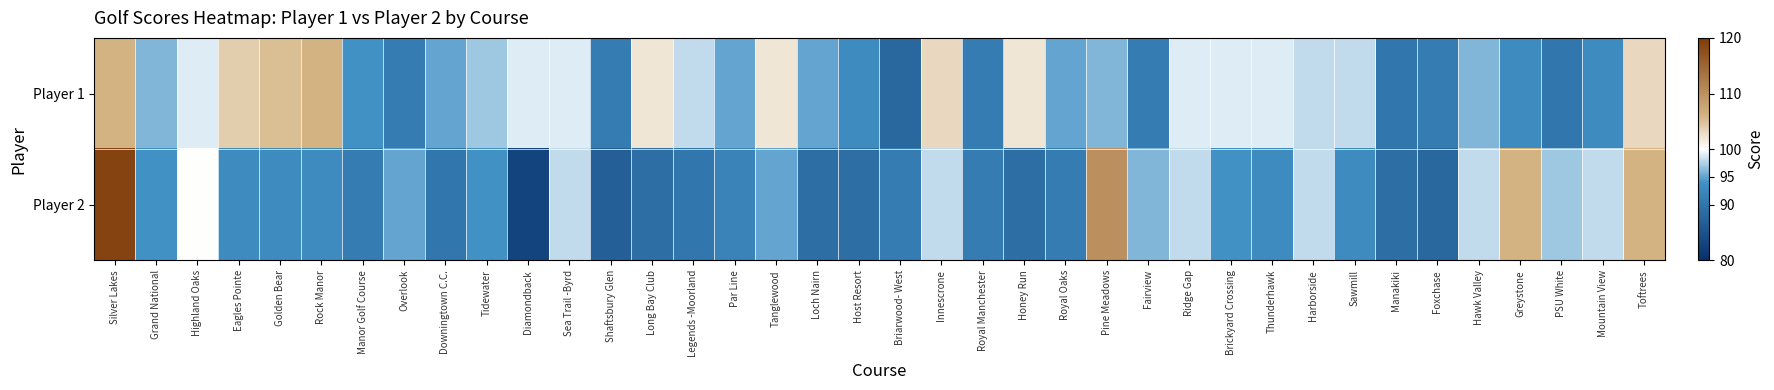

Which series has the widest spread of values?

Player 2